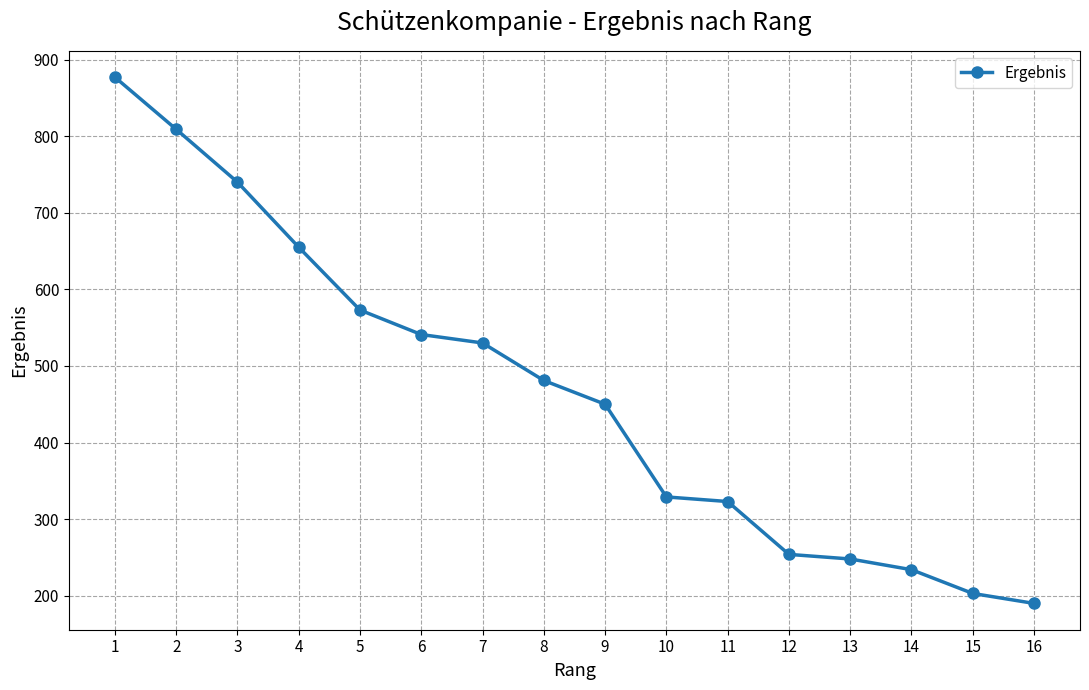

What is the difference between the maximum and minimum values?

687